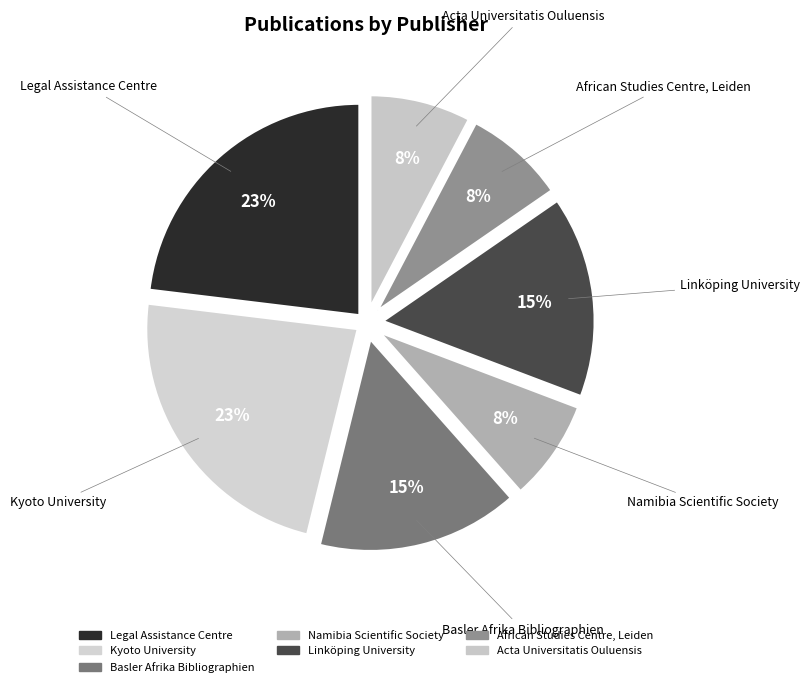

To the nearest percent, what percentage of the pie is Linköping University?

15%